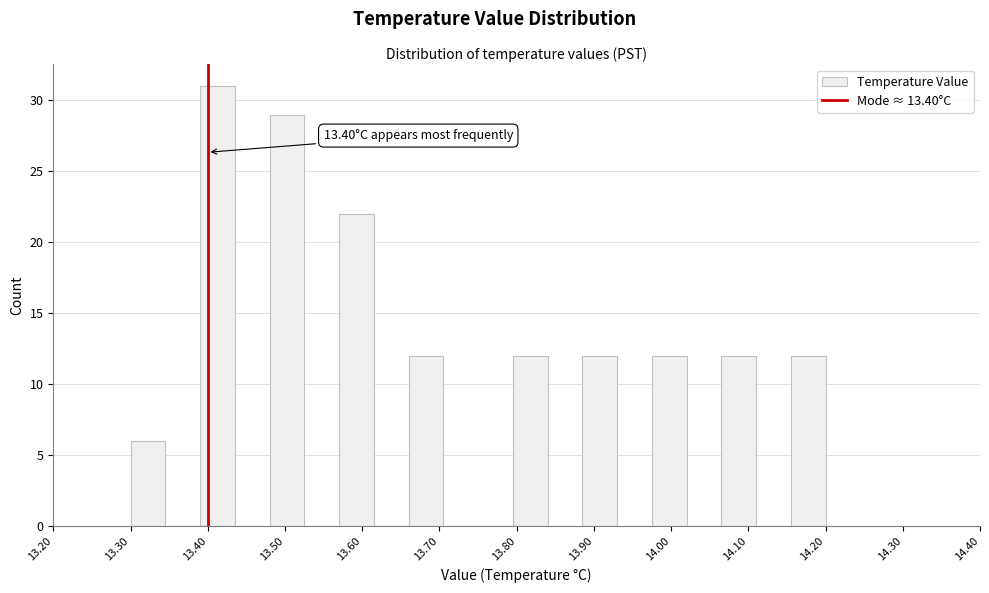

Which range on the x-axis has the tallest bar?

13.390 to 13.435